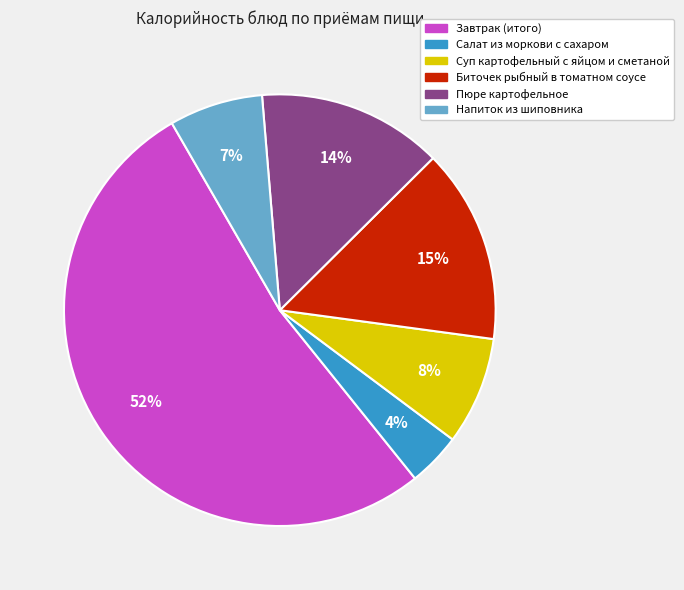

Do Салат из моркови с сахаром and Напиток из шиповника together represent more than half of the pie?

No